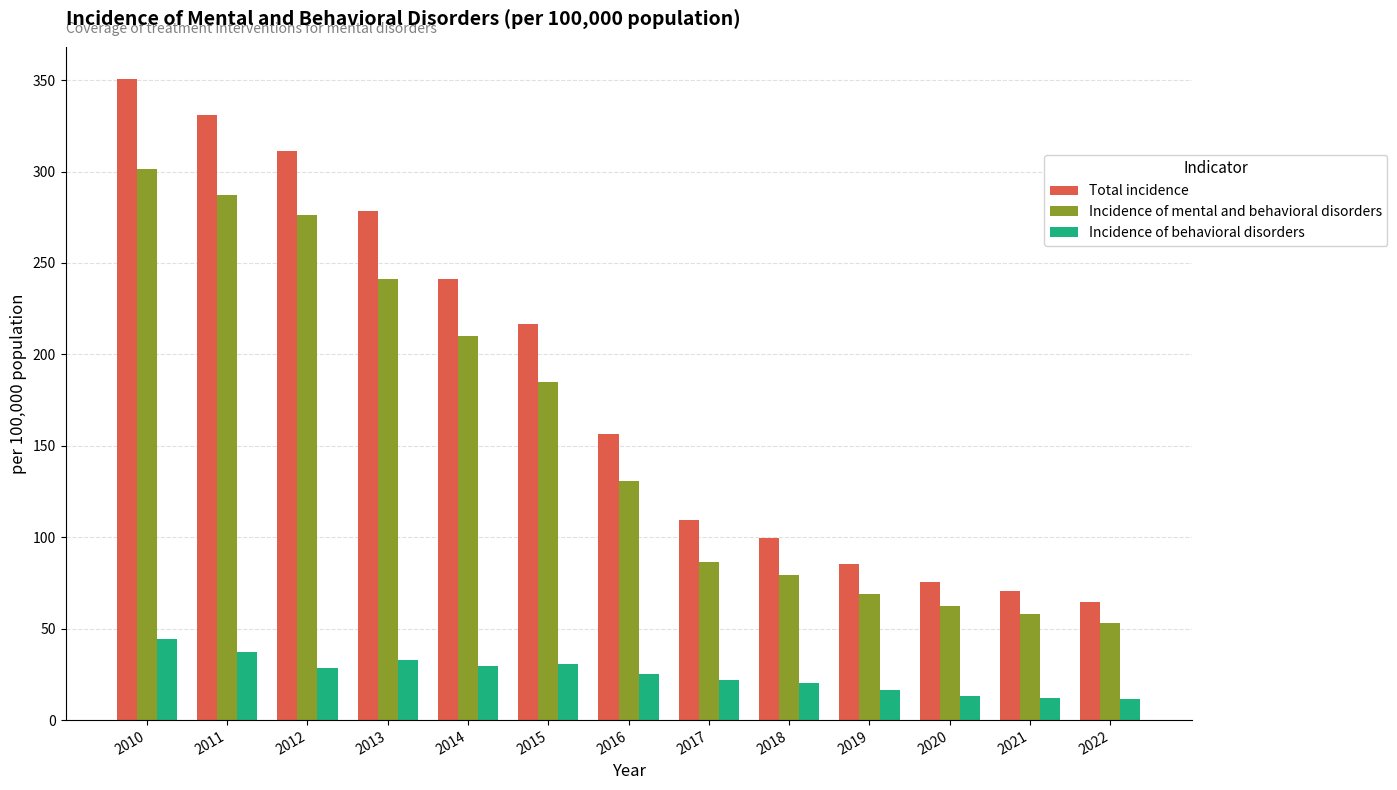

Is it true that Incidence of mental and behavioral disorders equals 50.5 at 2014?

False